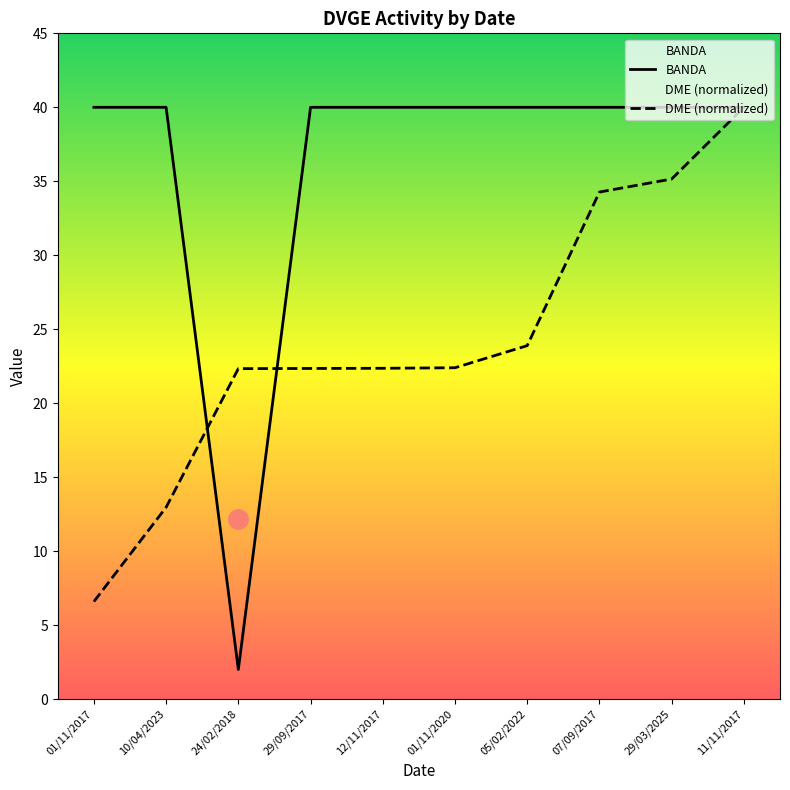

What is the lowest value of the BANDA series?

2.0